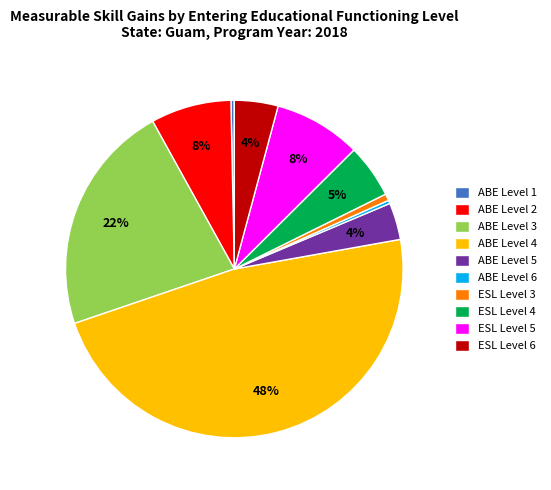

Is the sum of ABE Level 6 and ESL Level 3 greater than half?

No